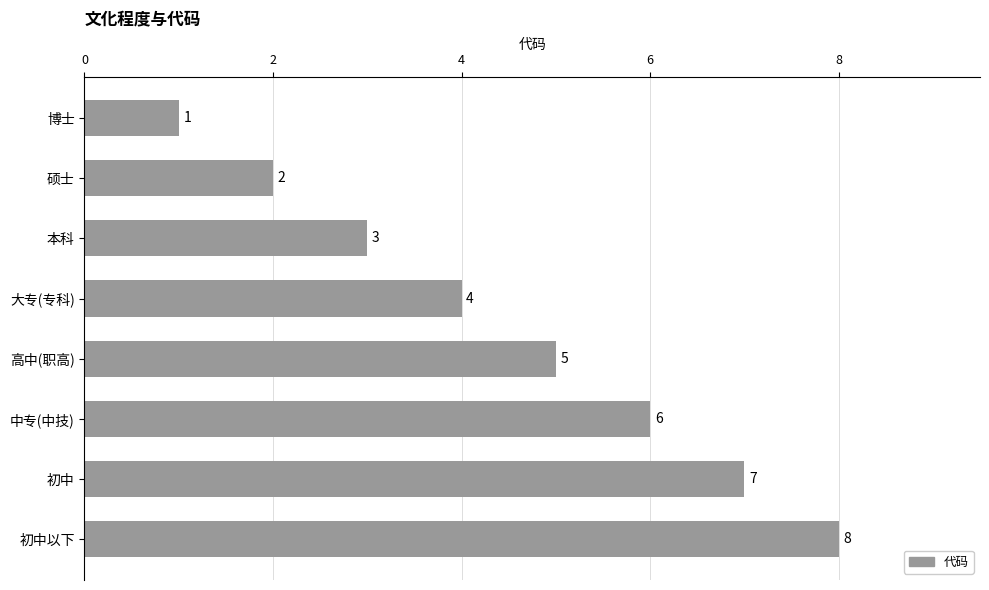

What is the sum of the values at 本科 and 中专(中技)?

9